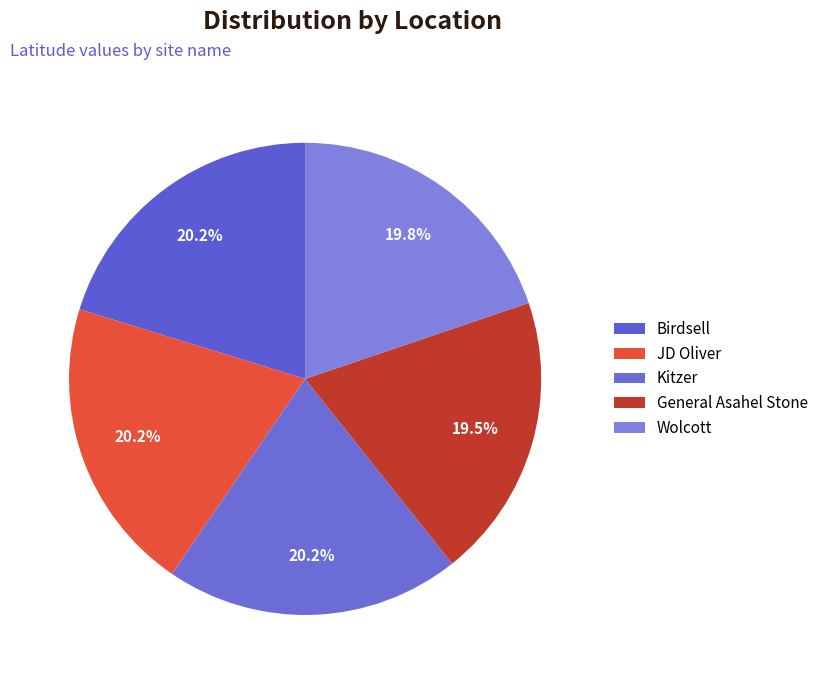

True or false: Wolcott accounts for 27% of the total.

False